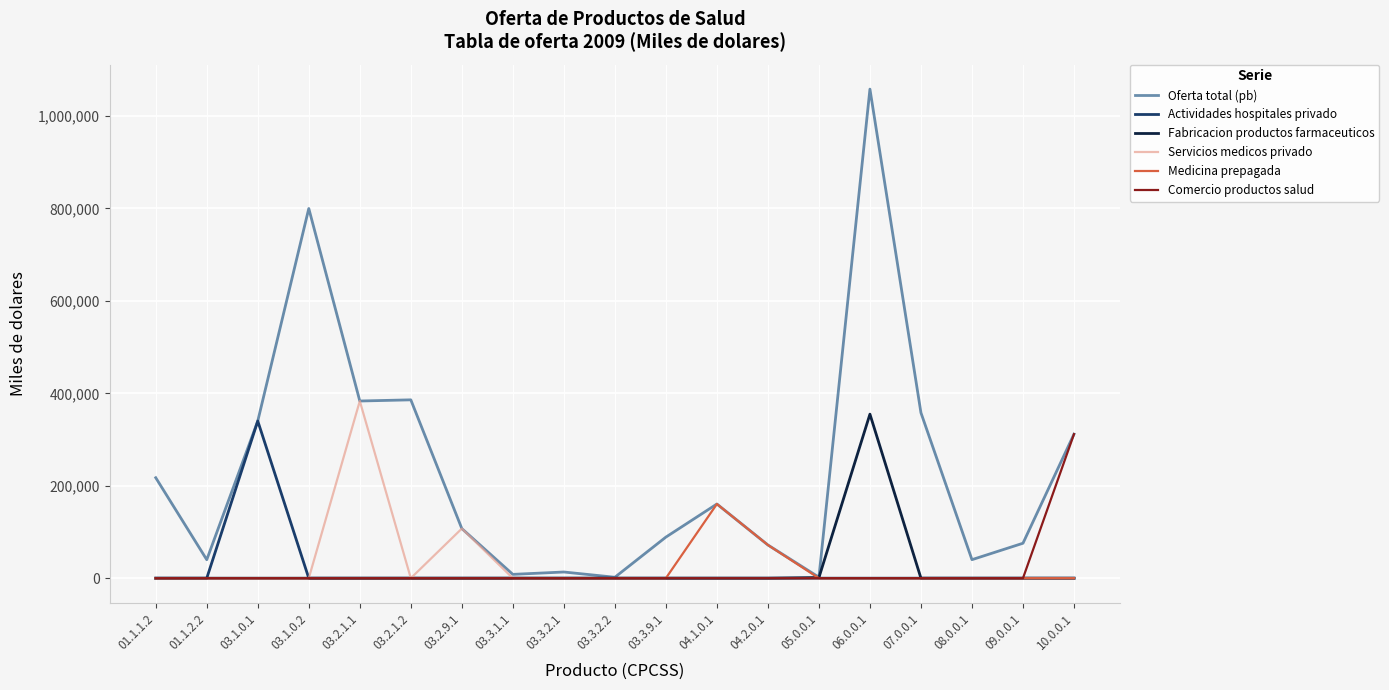

Which series has the largest range (max minus min)?

Oferta total (pb)